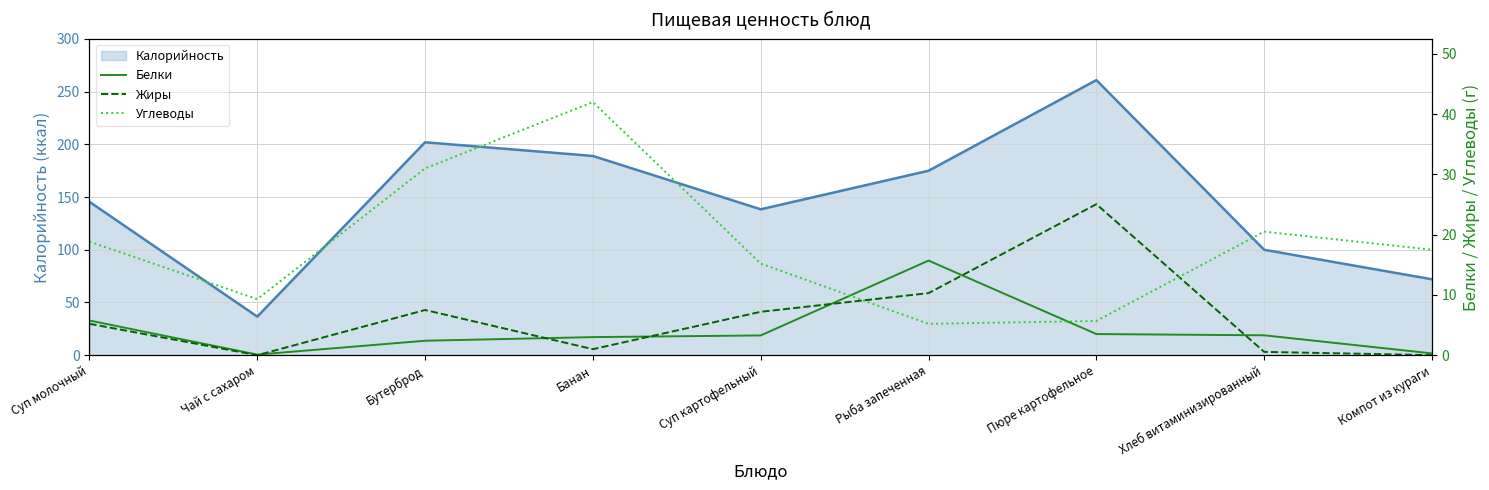

Read the Жиры value at Банан.

1.0